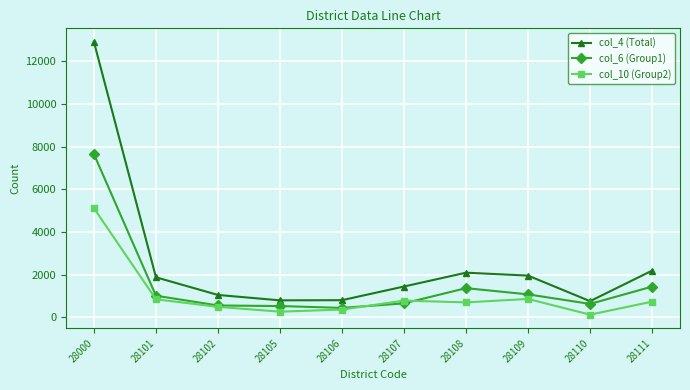

Between 28000 and 28107, which series saw the biggest shift?

col_4 (Total)